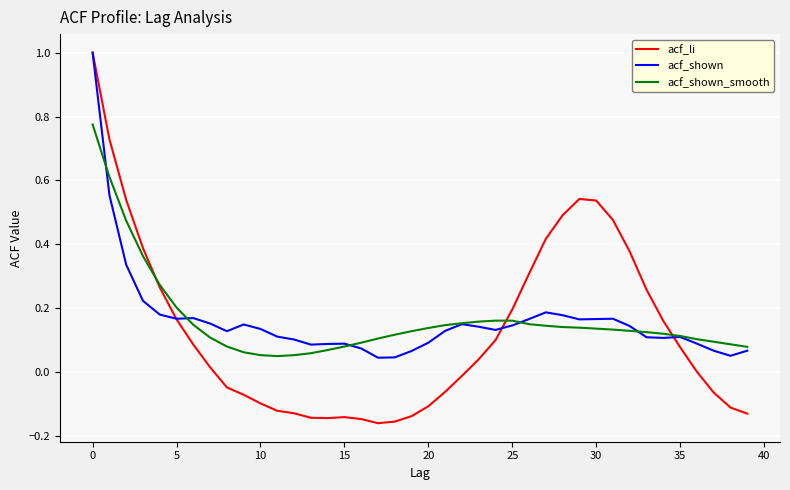

Which series has the widest spread of values?

acf_li